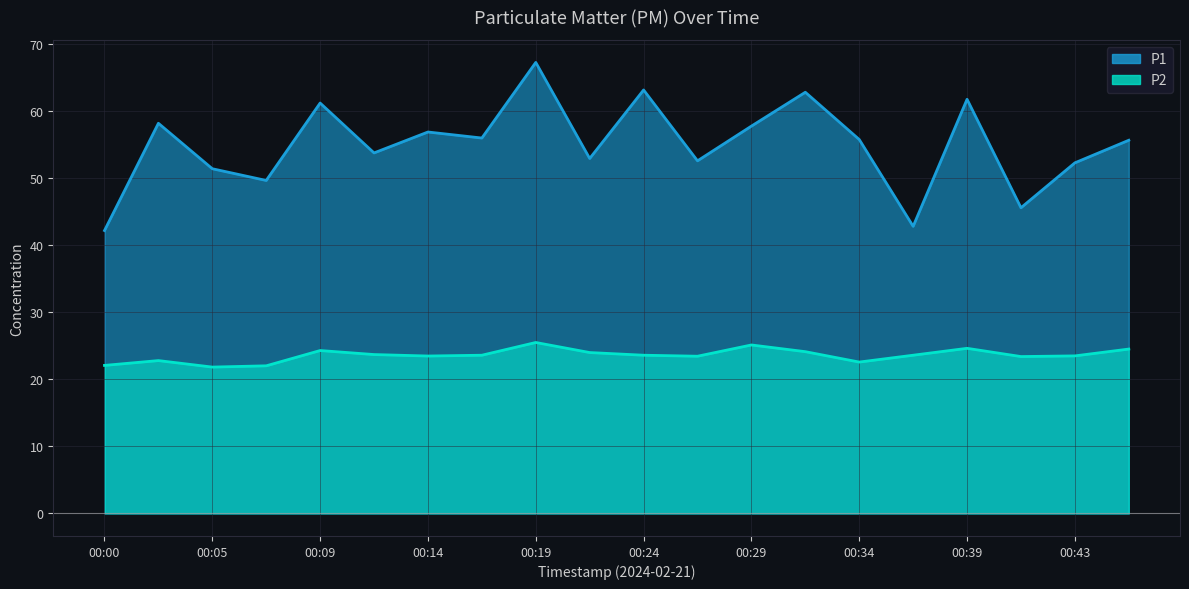

The P1 series shows 90.9 at 00:43. True or false?

False